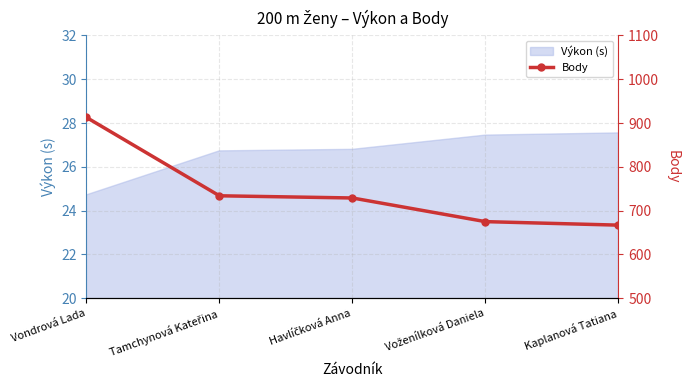

What is the label of the 1st point from the right?

Kaplanová Tatiana